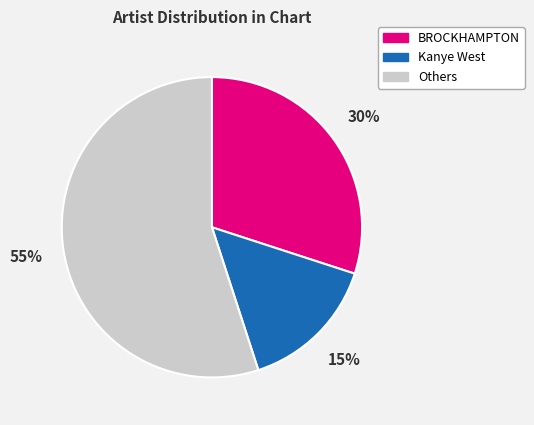

Which has a higher value, BROCKHAMPTON or Kanye West?

BROCKHAMPTON